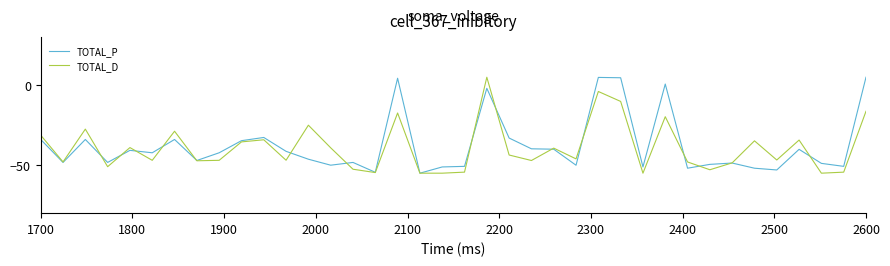

How many lines are shown in the chart?

2